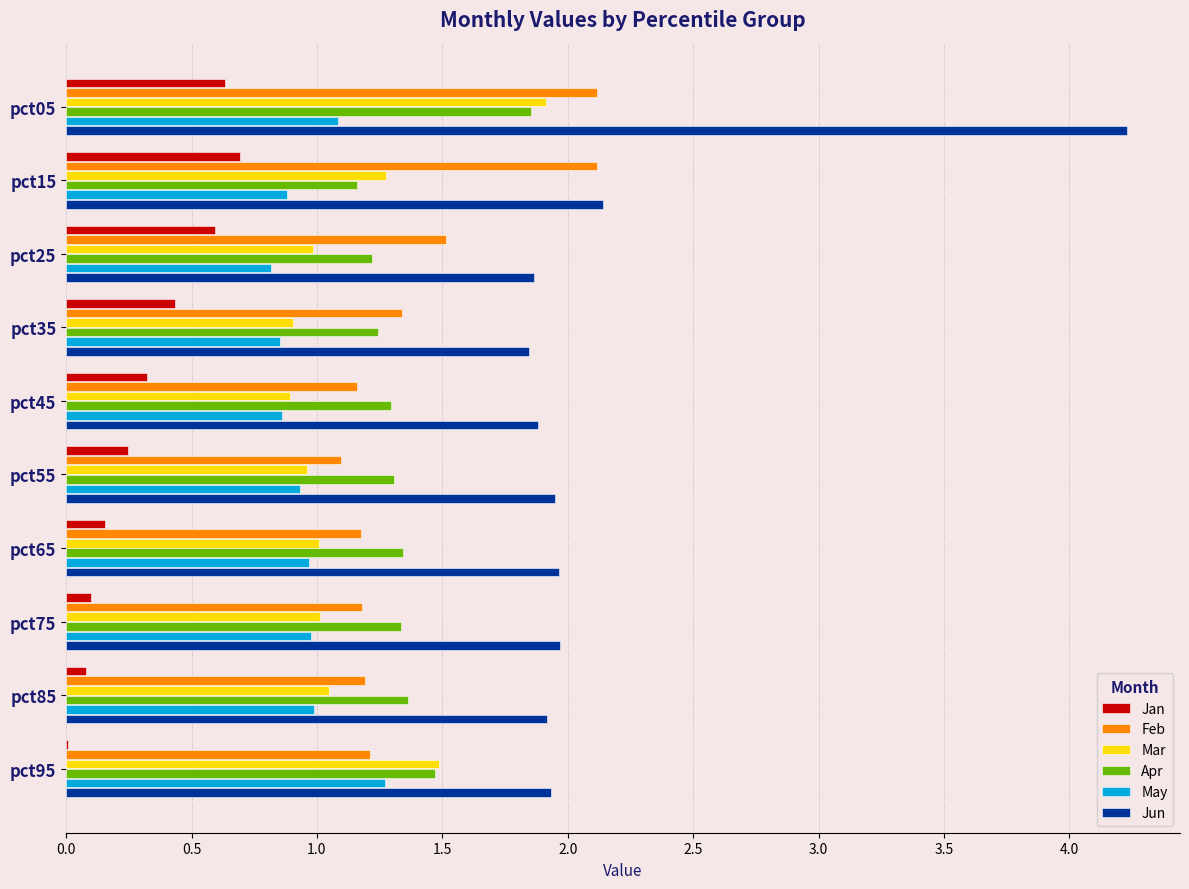

Which category has the highest value in the Jun series?

pct05